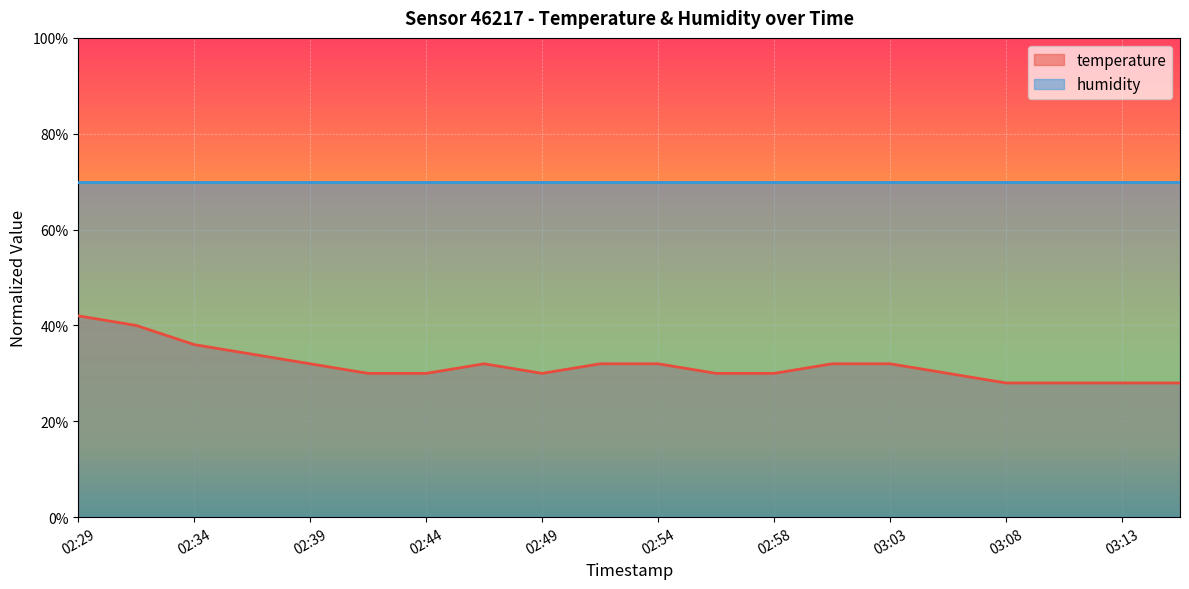

Where is the data nearest to the value 0?

03:08